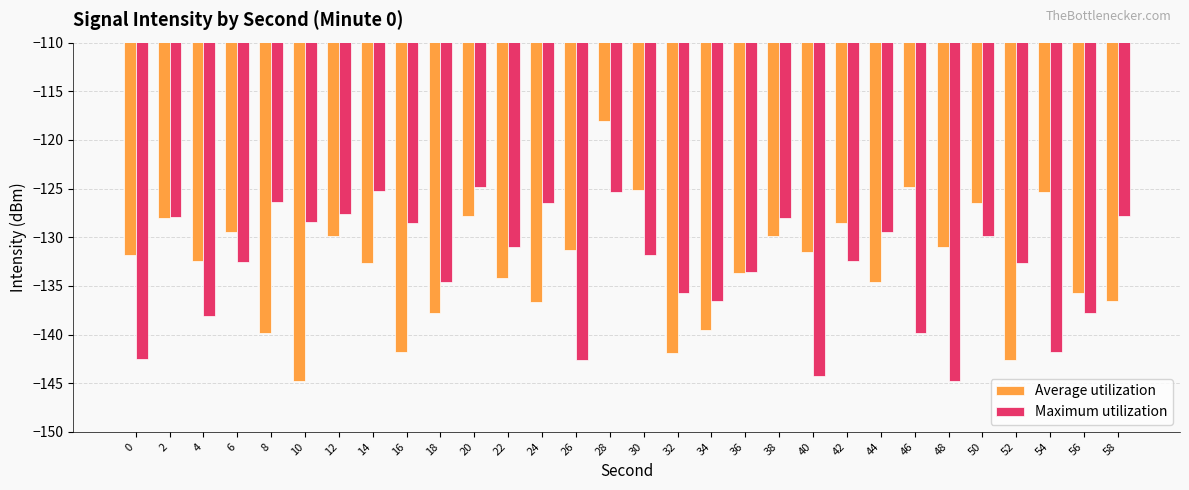

What is the total value across all series at 48?

-275.9